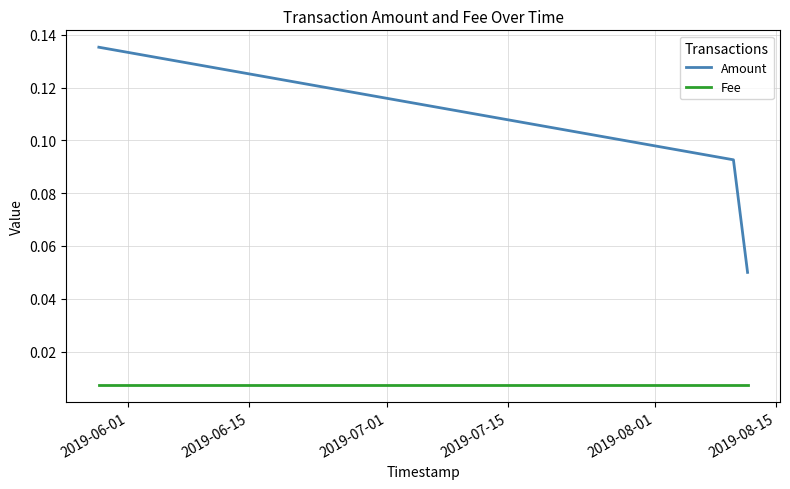

How many lines are shown in the chart?

2